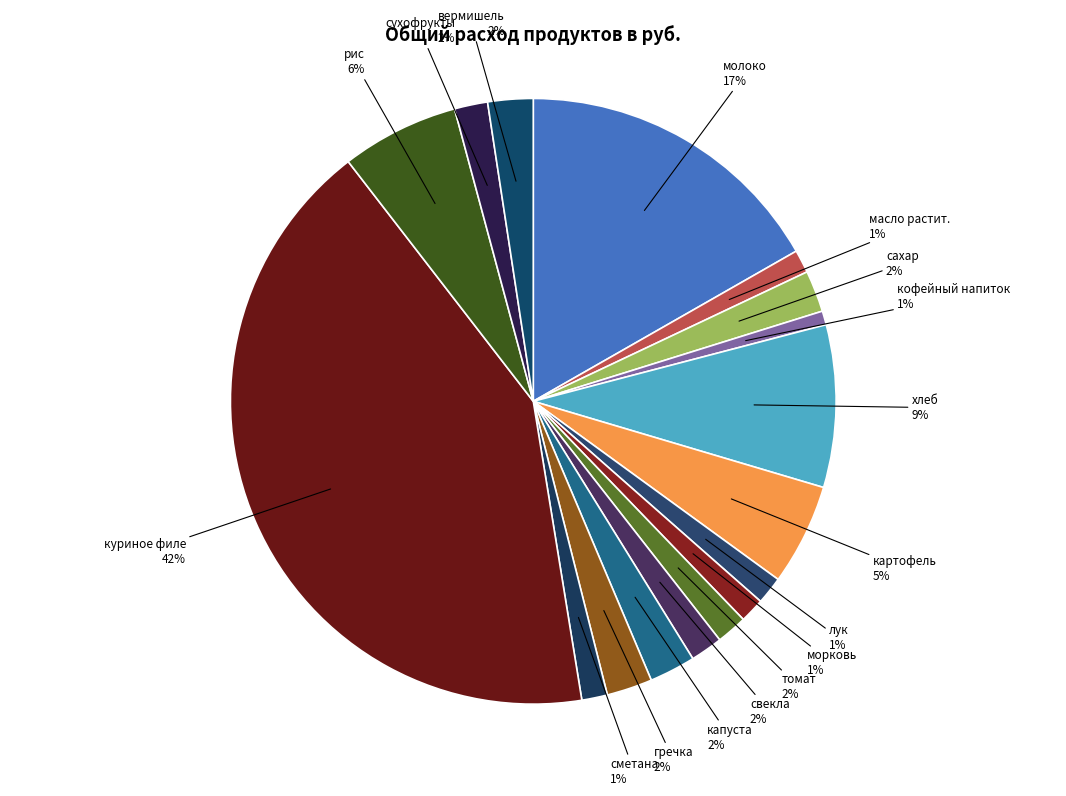

Count the number of slices in the pie.

17